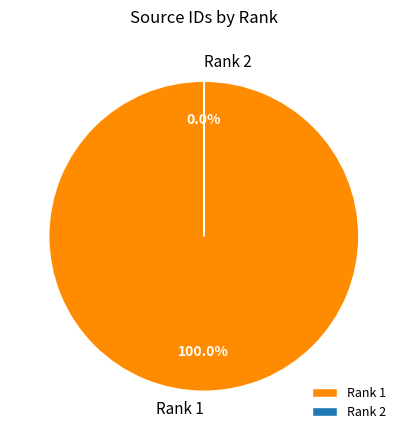

Is the sum of Rank 2 and Rank 1 greater than half?

Yes